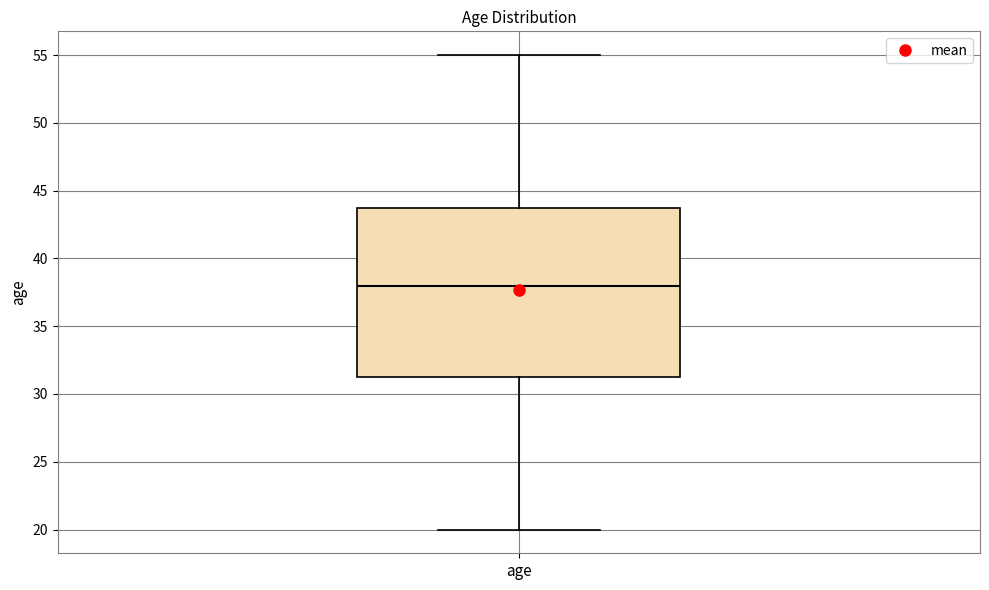

Where does the median line of the box for age sit on the y-axis? The values are not printed on the chart, so give them approximately, as read against the axis.

38.0